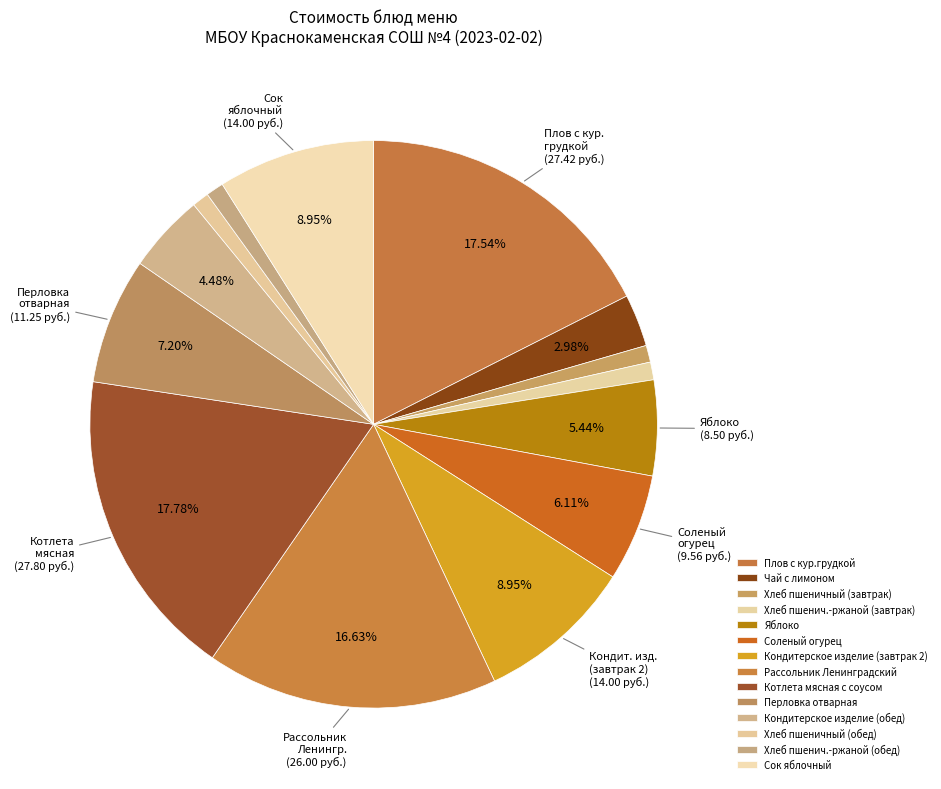

What is the smallest slice in the pie chart?

Хлеб пшеничный (завтрак)